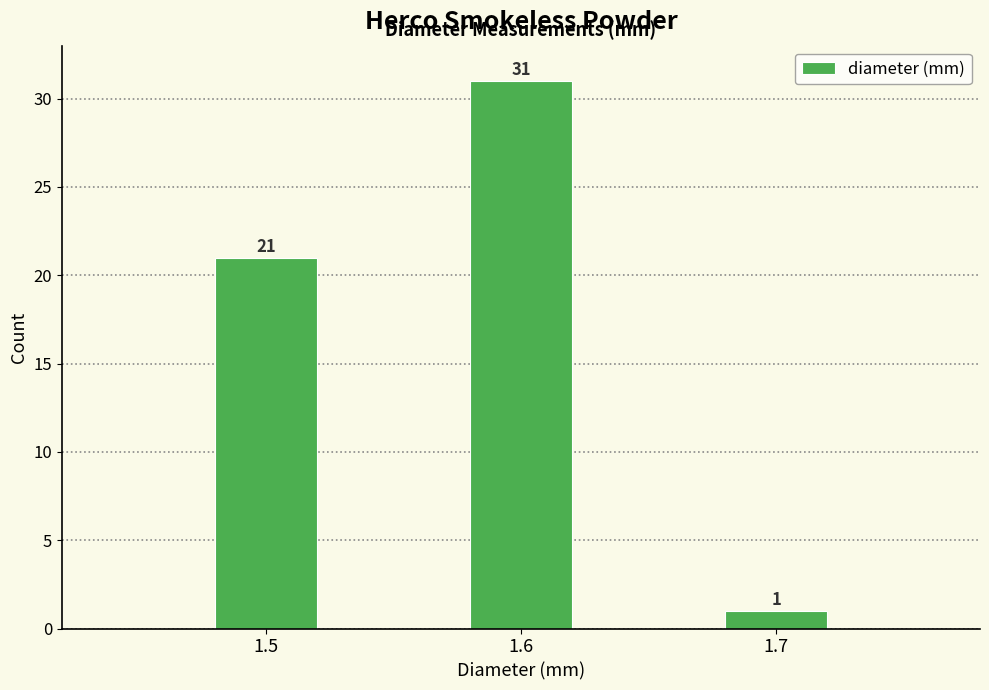

Reading right to left, transcribe all the data shown in this chart.

1	31	21